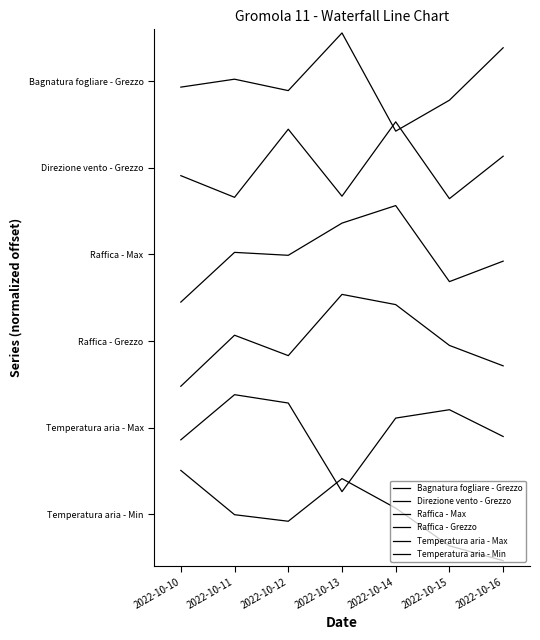

How many intersections are there between Direzione vento - Grezzo and Bagnatura fogliare - Grezzo?

2